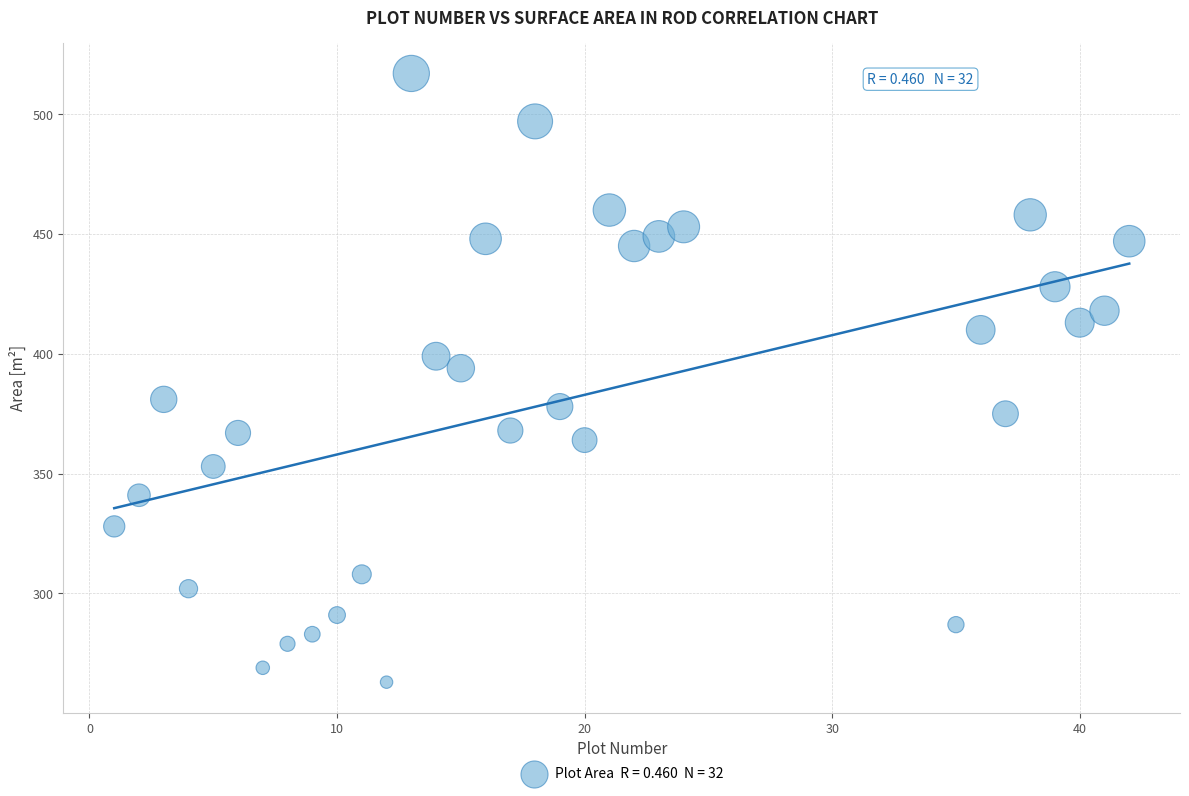

What Y value in the scatter plot is closest to 390?

394